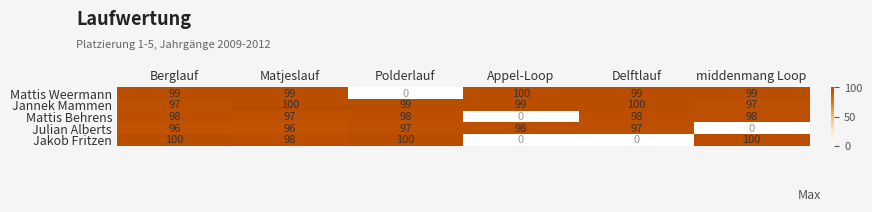

The Mattis Weermann series shows 0 at Polderlauf. True or false?

True